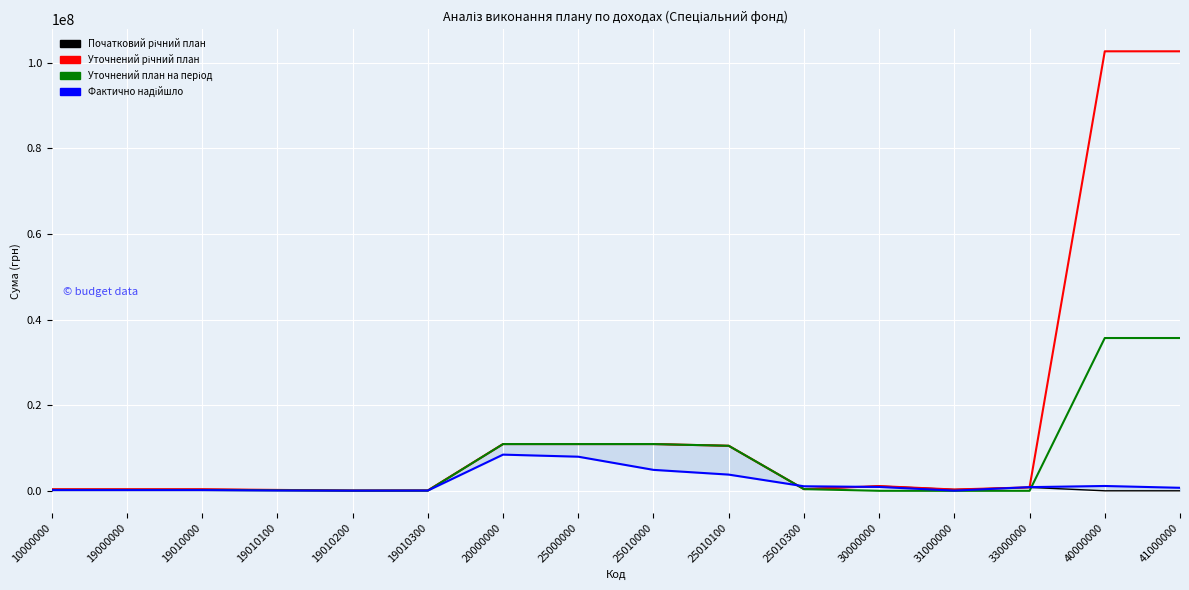

Reading left to right, transcribe all the data shown in this chart.

Початковий річний план: 10000000=351600.0	19000000=351600.0	19010000=351600.0	19010100=205000.0	19010200=63600.0	19010300=83000.0	20000000=10920730.0	25000000=10920730.0	25010000=10920730.0	25010100=10524830.0	25010300=395900.0	30000000=1100000.0	31000000=300000.0	33000000=800000.0	40000000=0.0	41000000=0.0
Уточнений річний план: 10000000=351600.0	19000000=351600.0	19010000=351600.0	19010100=205000.0	19010200=63600.0	19010300=83000.0	20000000=10920730.0	25000000=10920730.0	25010000=10920730.0	25010100=10524830.0	25010300=395900.0	30000000=1100000.0	31000000=300000.0	33000000=800000.0	40000000=102702768.0	41000000=102702768.0
Уточнений план на період: 10000000=171800.0	19000000=171800.0	19010000=171800.0	19010100=100000.0	19010200=31800.0	19010300=40000.0	20000000=10920730.0	25000000=10920730.0	25010000=10920730.0	25010100=10524830.0	25010300=395900.0	30000000=0.0	31000000=0.0	33000000=0.0	40000000=35702768.0	41000000=35702768.0
Фактично надійшло: 10000000=157695.4	19000000=157695.4	19010000=157695.4	19010100=68014.0	19010200=37500.0	19010300=52181.3	20000000=8453544.6	25000000=7969575.9	25010000=4892211.6	25010100=3786984.1	25010300=1058130.9	30000000=899814.0	31000000=42500.0	33000000=857314.0	40000000=1125742.5	41000000=702768.0